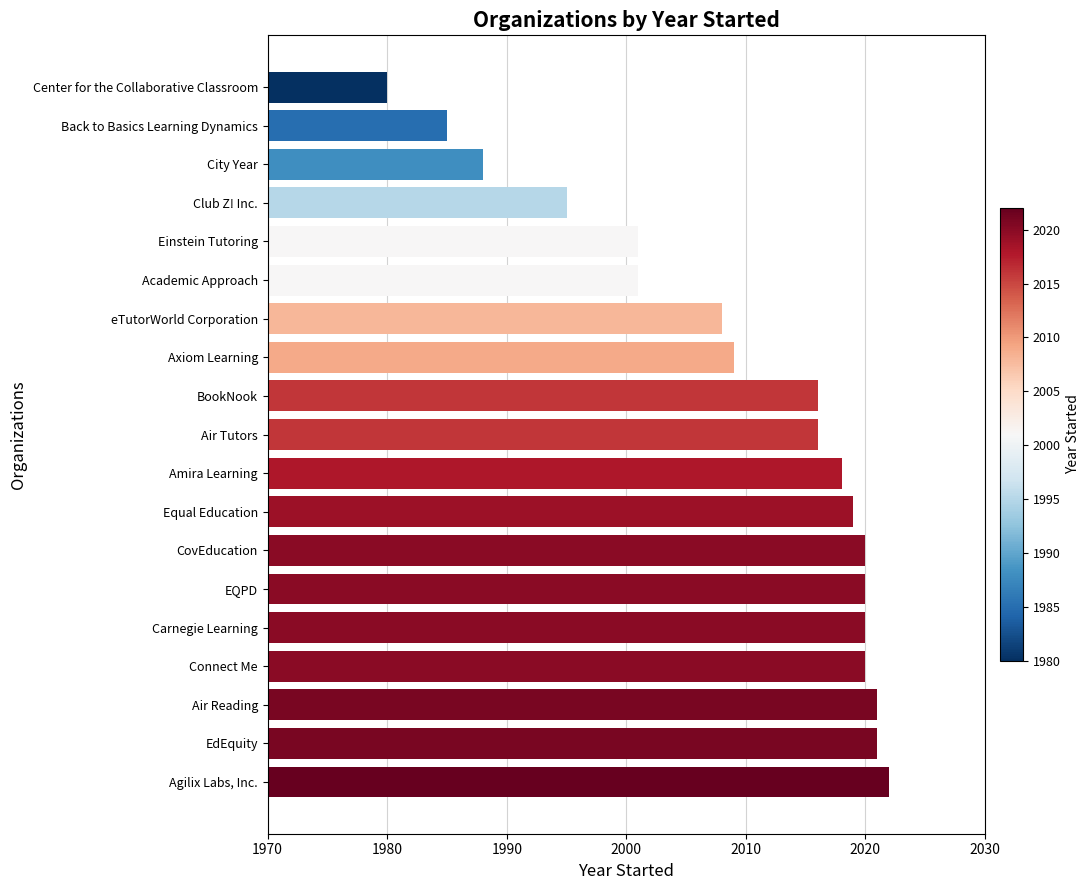

What is the greatest value displayed?

2022